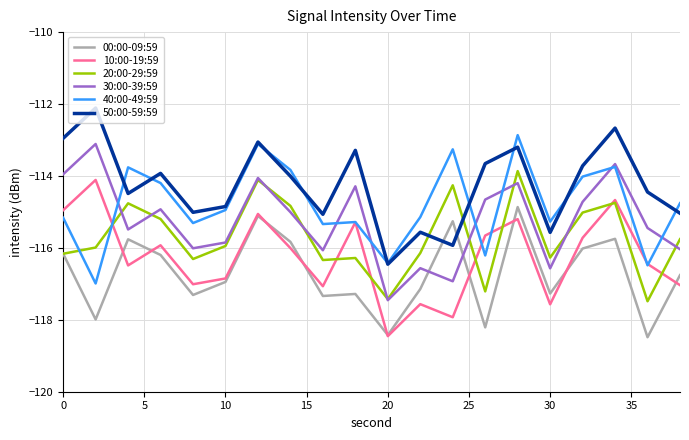

List the series in order of their overall mean, highest first.

50:00-59:59, 40:00-49:59, 30:00-39:59, 20:00-29:59, 10:00-19:59, 00:00-09:59